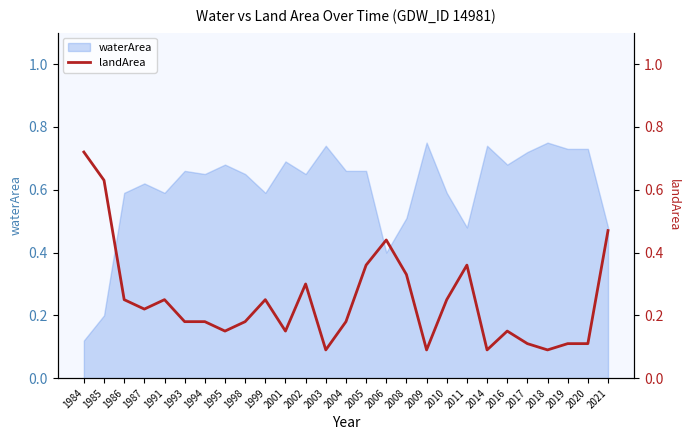

Reading left to right, what are all the values shown in this chart?

1984=0.7	1985=0.6	1986=0.2	1987=0.2	1991=0.2	1993=0.2	1994=0.2	1995=0.1	1998=0.2	1999=0.2	2001=0.1	2002=0.3	2003=0.1	2004=0.2	2005=0.4	2006=0.4	2008=0.3	2009=0.1	2010=0.2	2011=0.4	2014=0.1	2016=0.1	2017=0.1	2018=0.1	2019=0.1	2020=0.1	2021=0.5